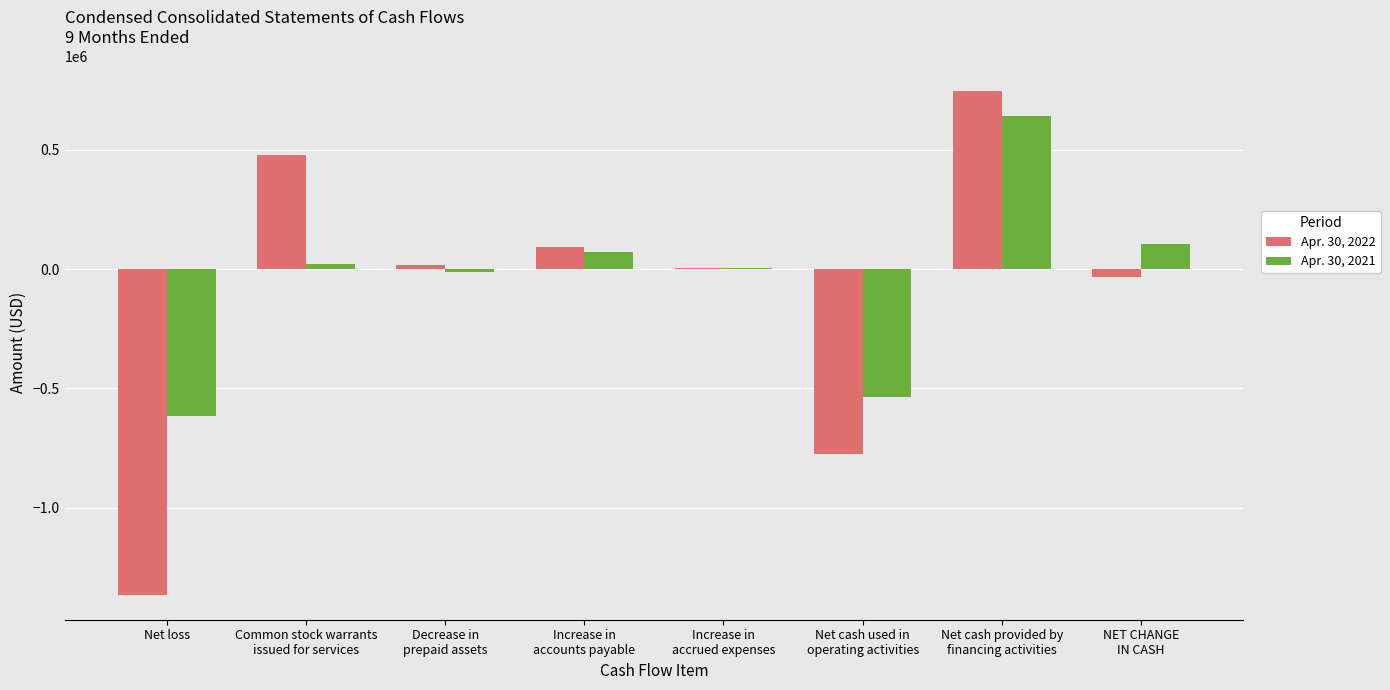

What is the approximate value of Apr. 30, 2022 at Net loss?

-1364503